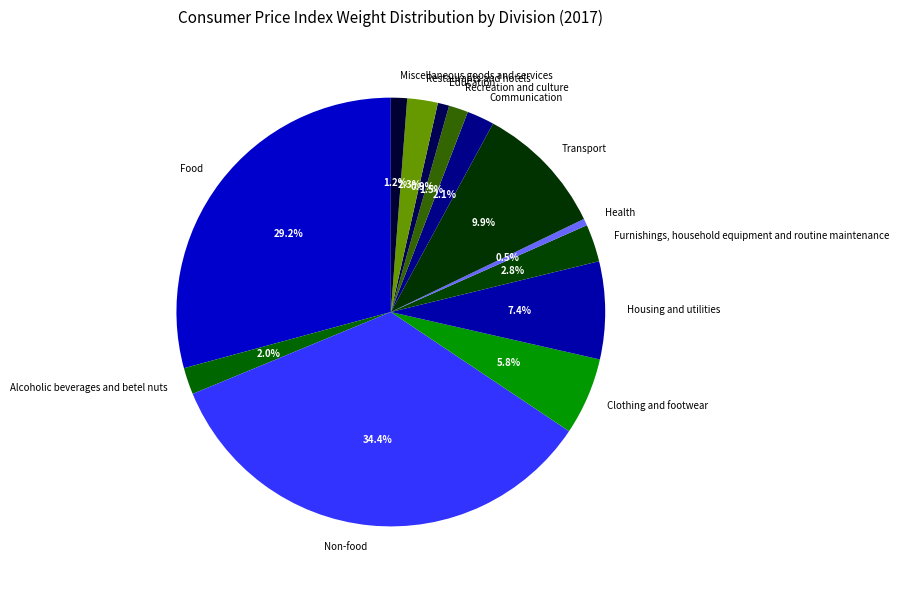

Rank the categories by value from highest to lowest.

Non-food, Food, Transport, Housing and utilities, Clothing and footwear, Furnishings, household equipment and routine maintenance, Restaurants and hotels, Communication, Alcoholic beverages and betel nuts, Recreation and culture, Miscellaneous goods and services, Education, Health